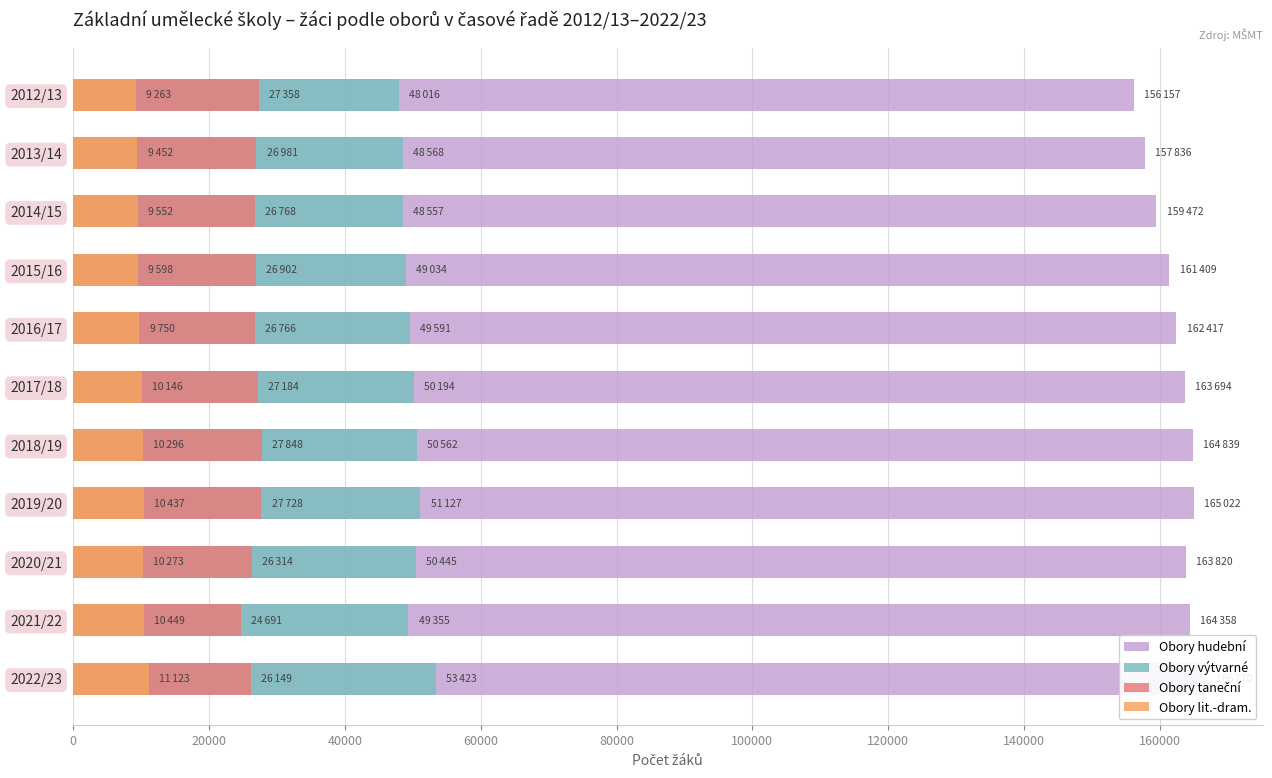

Is the value of Obory výtvarné at 2021/22 greater than the value of Obory taneční at 2020/21?

Yes